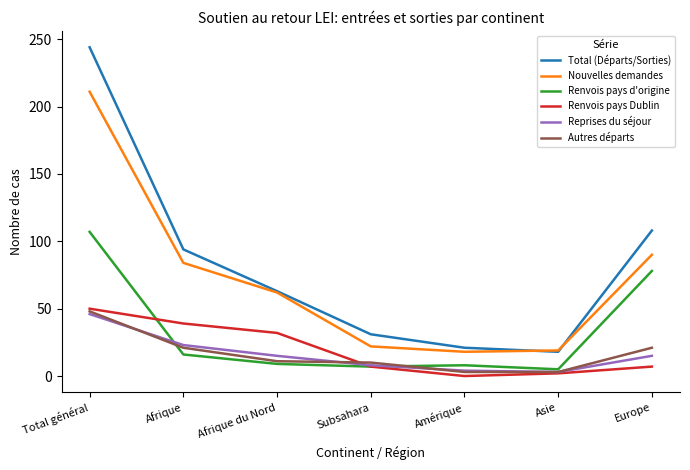

Which series has the largest total across all categories?

Total (Départs/Sorties)